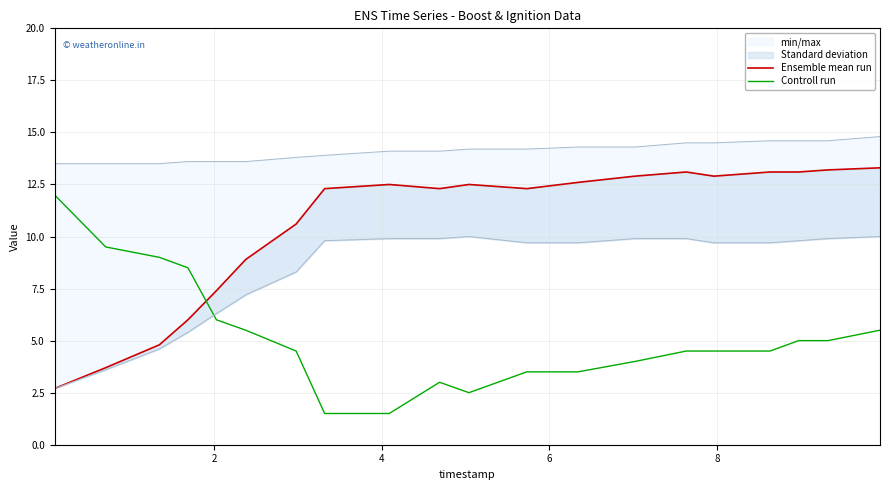

How many times do Ensemble mean run and Controll run cross each other?

1